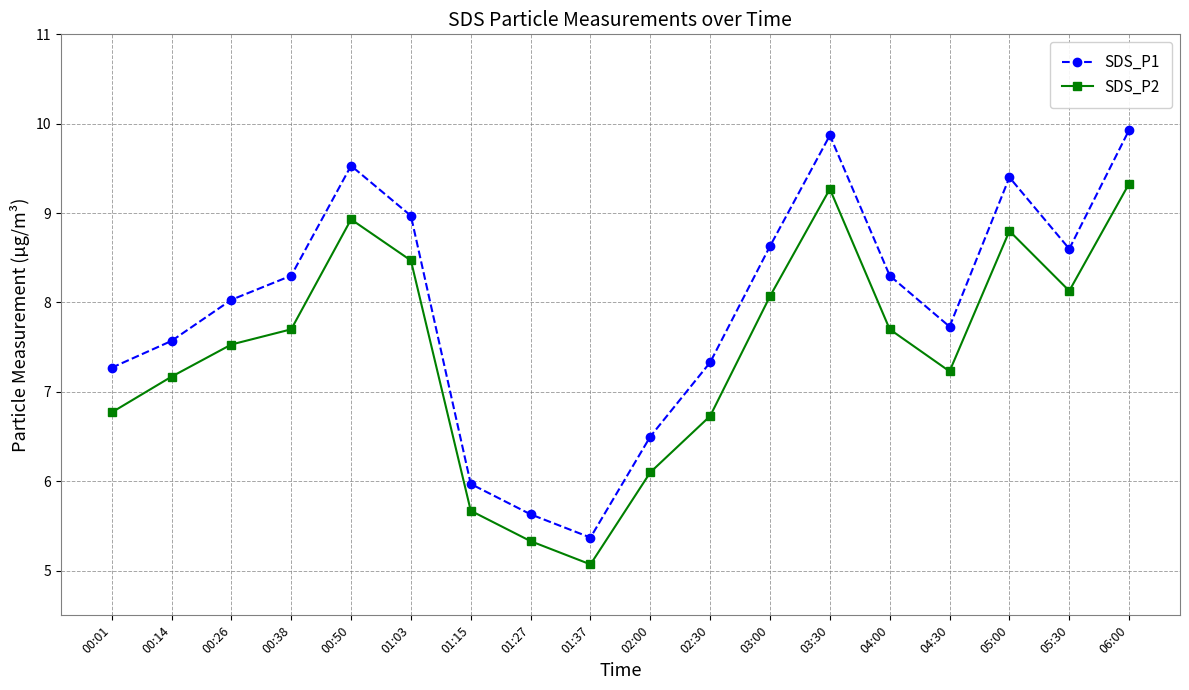

Reading right to left, transcribe all the data shown in this chart.

SDS_P1: 06:00=9.9	05:30=8.6	05:00=9.4	04:30=7.7	04:00=8.3	03:30=9.9	03:00=8.6	02:30=7.3	02:00=6.5	01:37=5.4	01:27=5.6	01:15=6.0	01:03=9.0	00:50=9.5	00:38=8.3	00:26=8.0	00:14=7.6	00:01=7.3
SDS_P2: 06:00=9.3	05:30=8.1	05:00=8.8	04:30=7.2	04:00=7.7	03:30=9.3	03:00=8.1	02:30=6.7	02:00=6.1	01:37=5.1	01:27=5.3	01:15=5.7	01:03=8.5	00:50=8.9	00:38=7.7	00:26=7.5	00:14=7.2	00:01=6.8